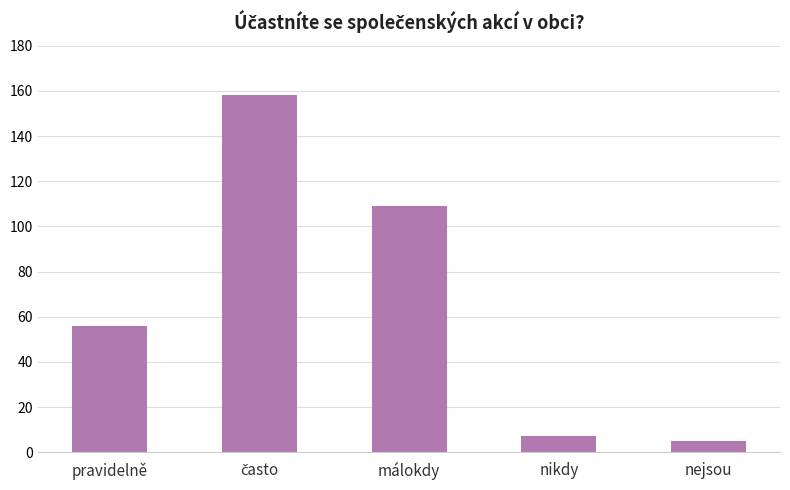

The chart shows a value of 73 at málokdy. True or false?

False